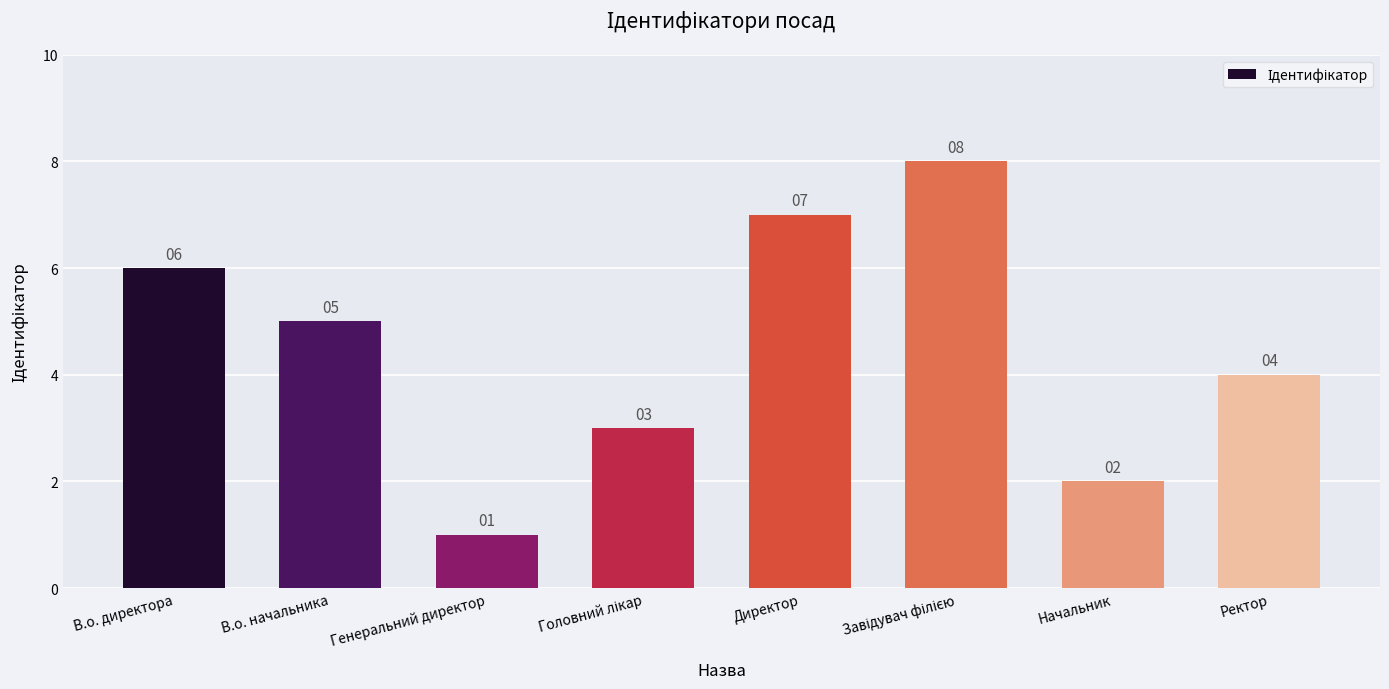

How many data points does each series have?

8